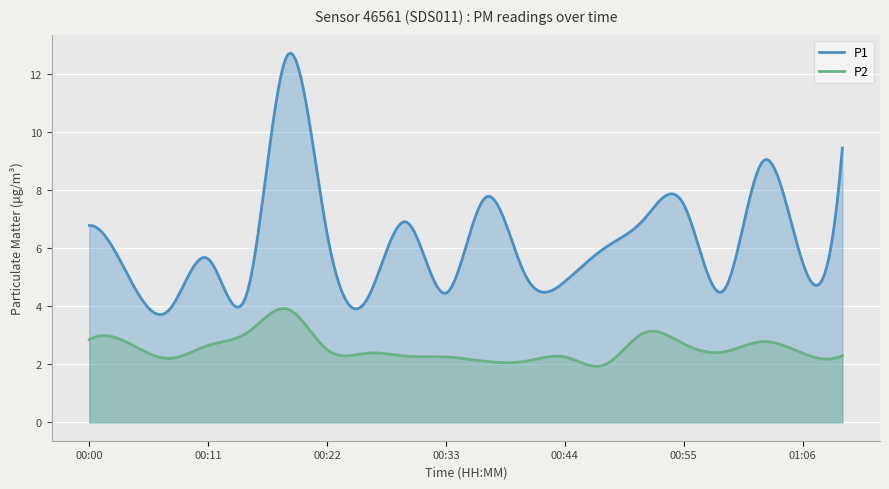

What is the label of the 2nd point from the right?

01:06